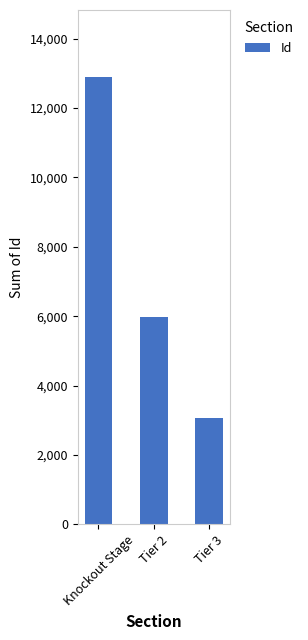

Approximately how many times larger is the value at Tier 3 compared to Tier 2?

0.5